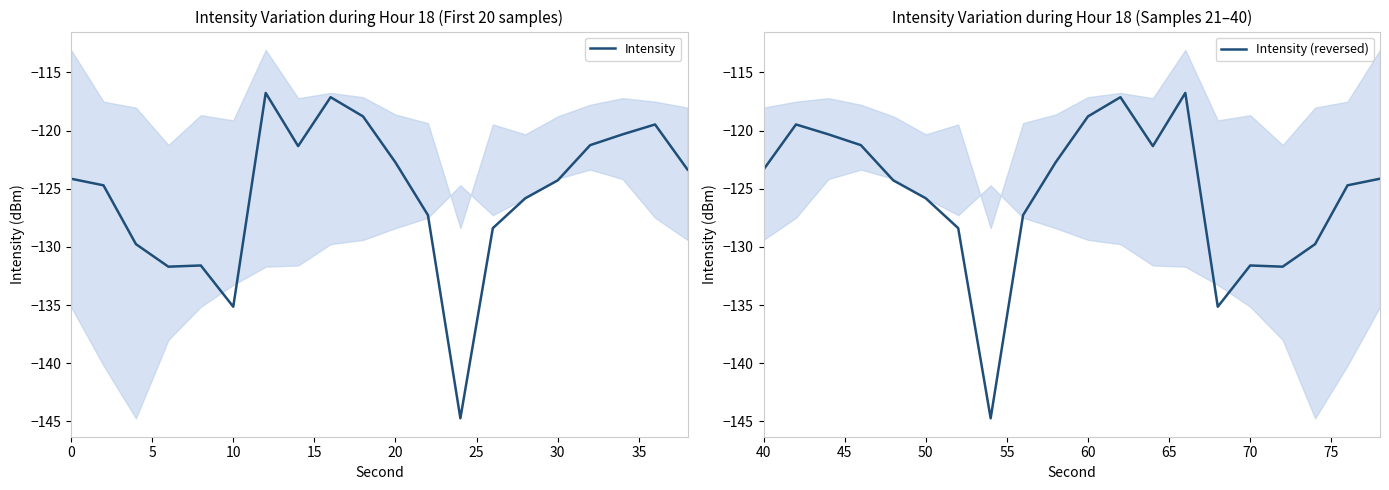

Between which two adjacent categories do Intensity (reversed) and Intensity first intersect?

25 and 30